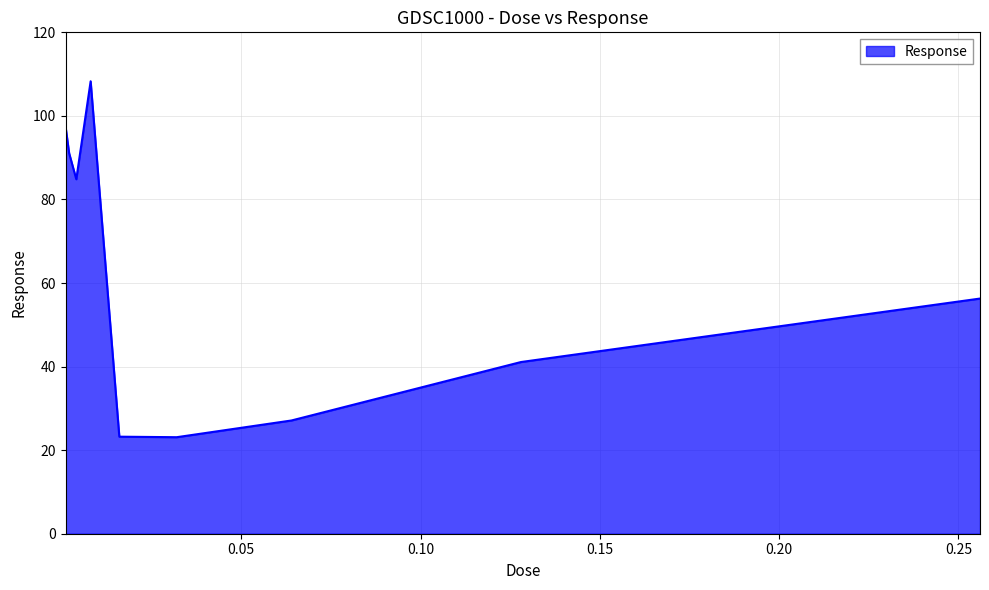

What is the difference between the maximum and minimum values?

85.2